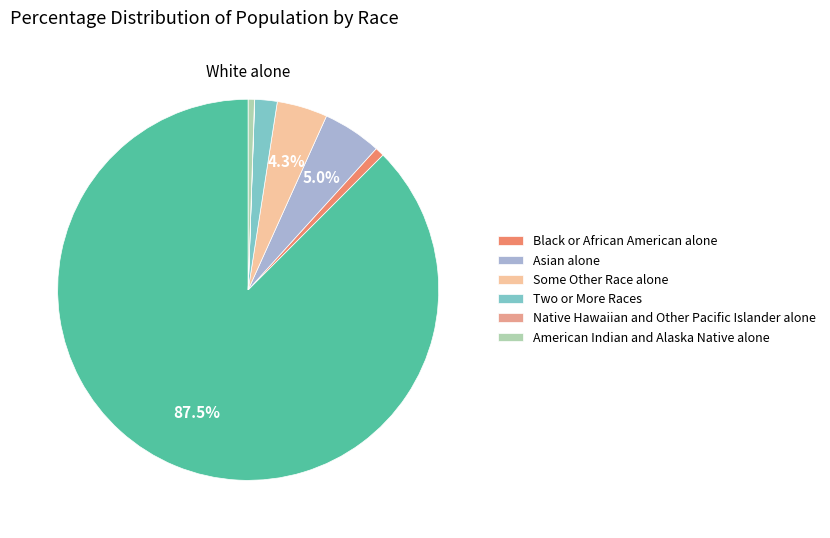

Does any single category account for the majority?

Yes